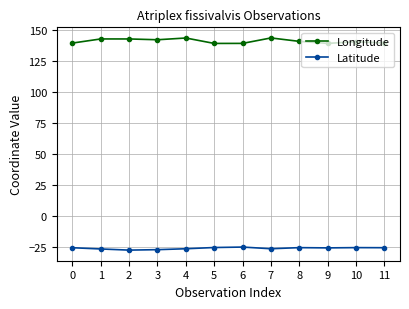

What is the value of the Latitude point at the 1st from the left?

-25.8